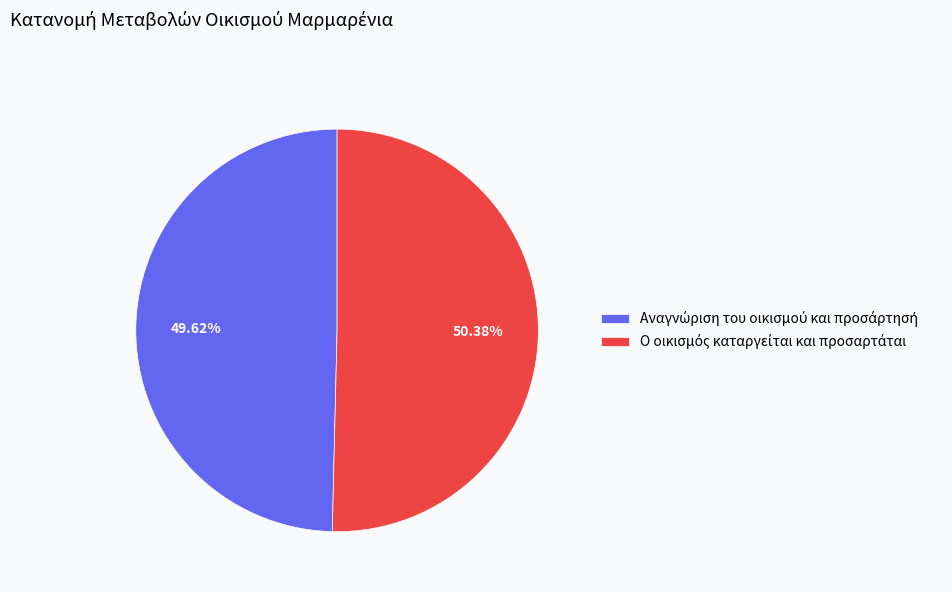

Does any single category account for the majority?

Yes